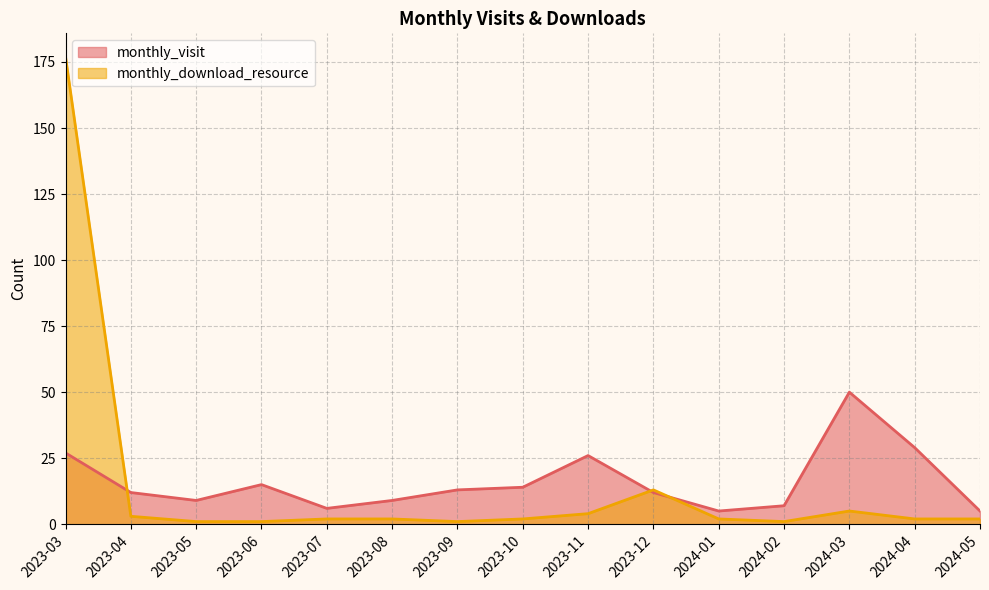

List the series in order of their overall mean, lowest first.

monthly_download_resource, monthly_visit